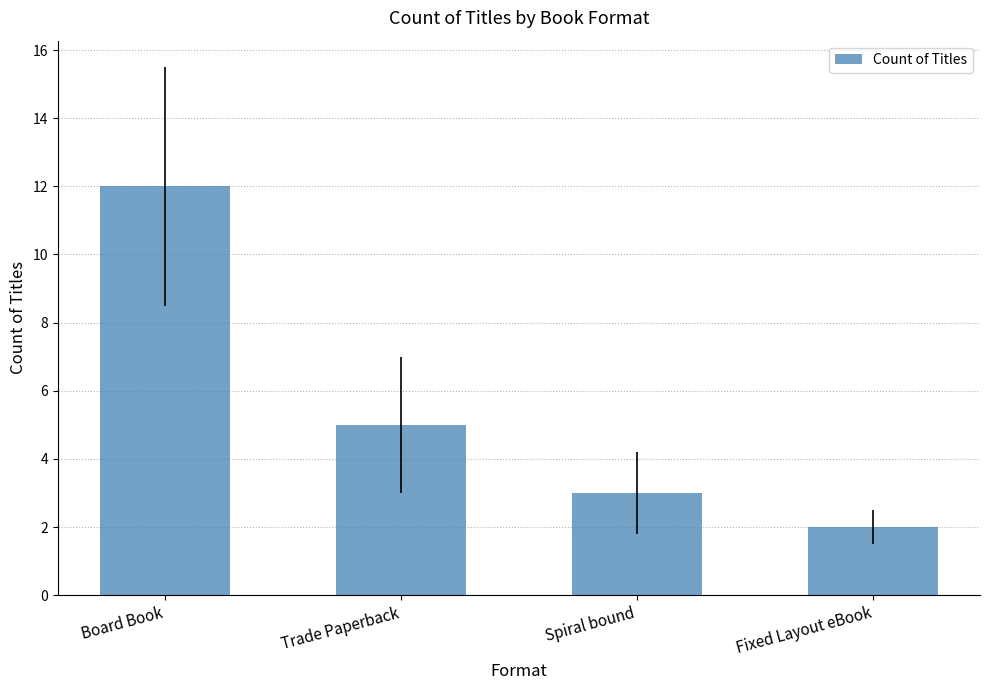

At which label does the data first exceed 5?

Board Book